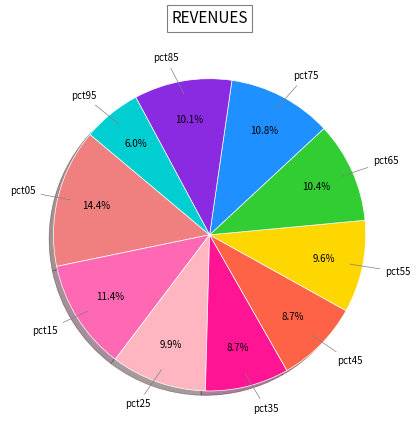

Is there any slice that represents more than half of the pie?

No